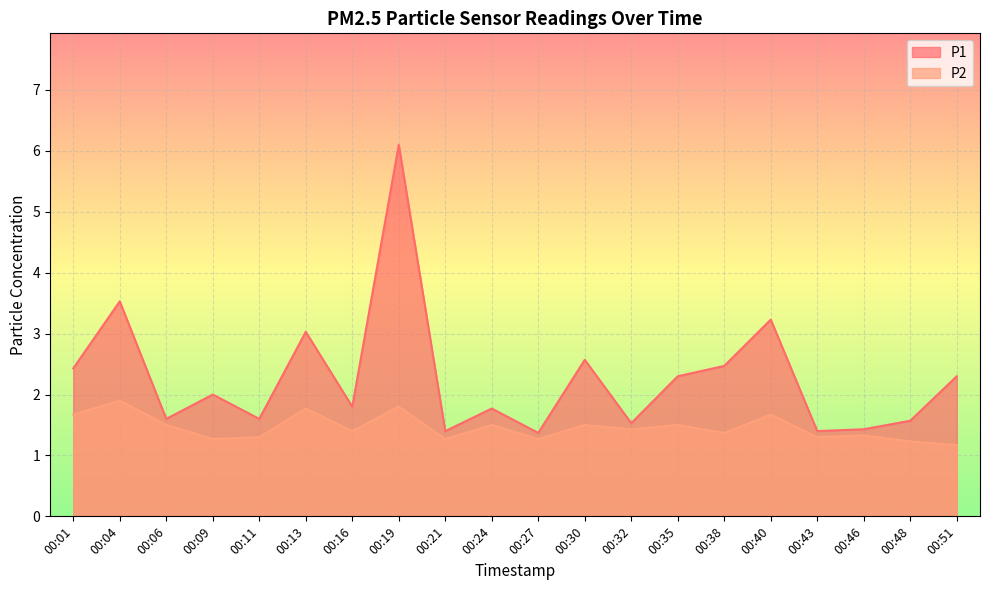

What is the value of the P2 point at the 13th from the left?

1.4